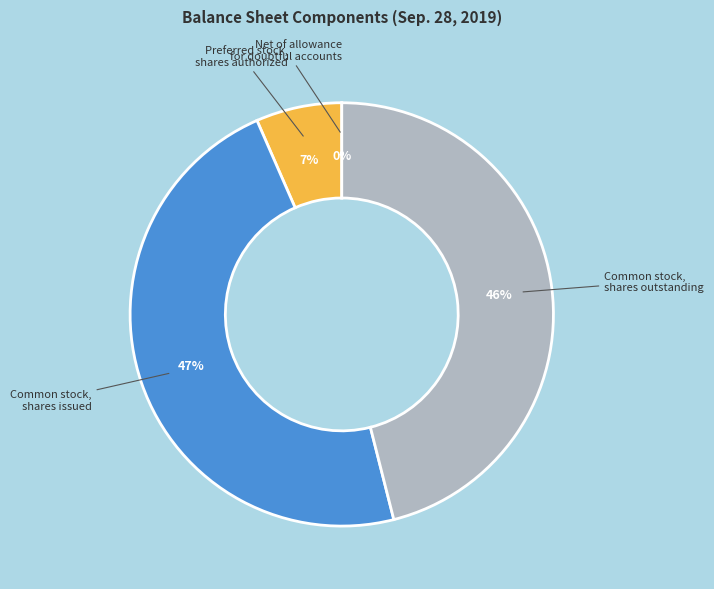

To the nearest percent, what percentage of the pie is Preferred stock, shares authorized?

7%